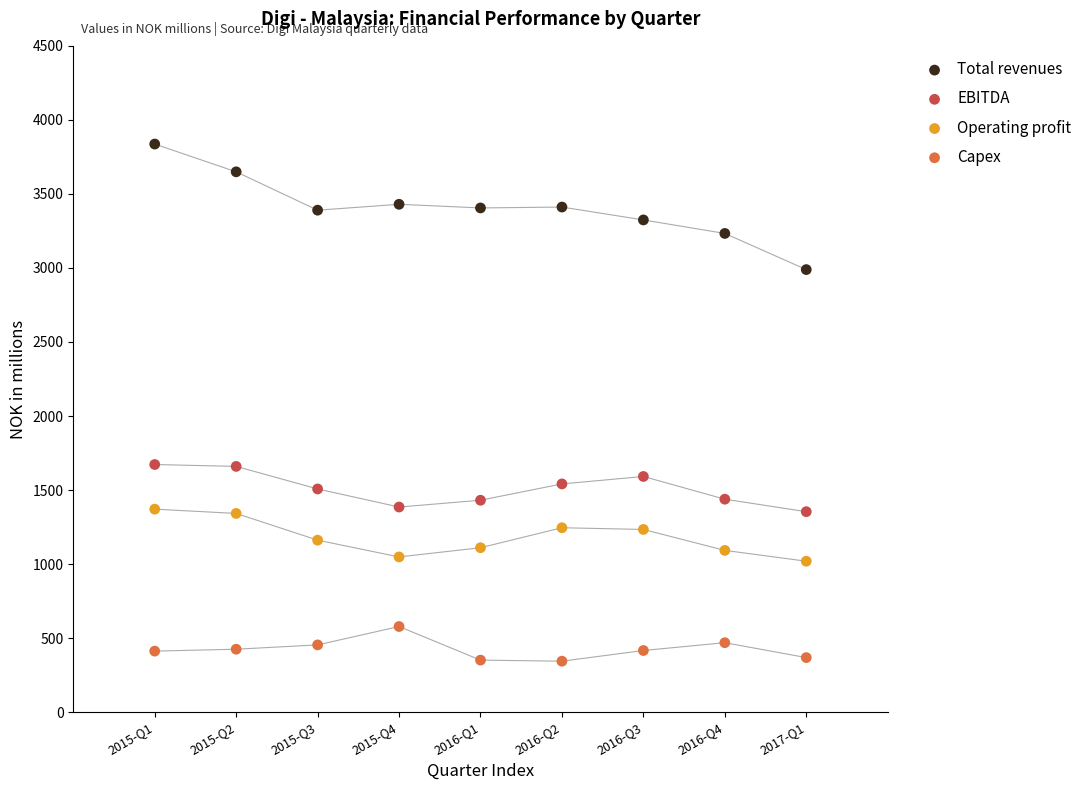

Across all data points, what is the range of Y values (max minus min)?

3492.5